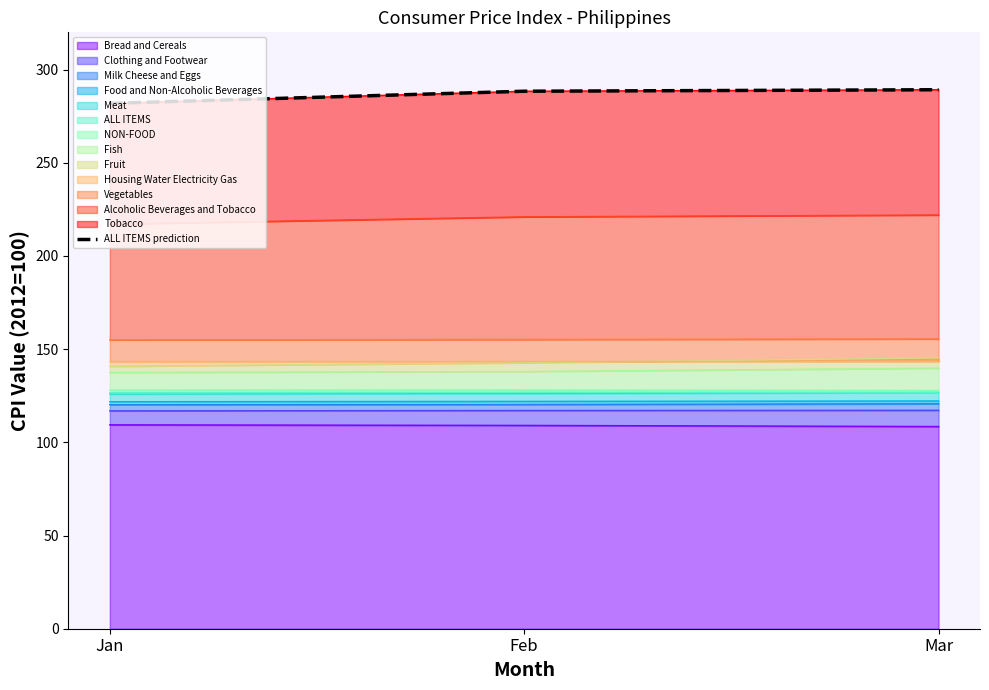

What value does the data have at Mar?

289.2